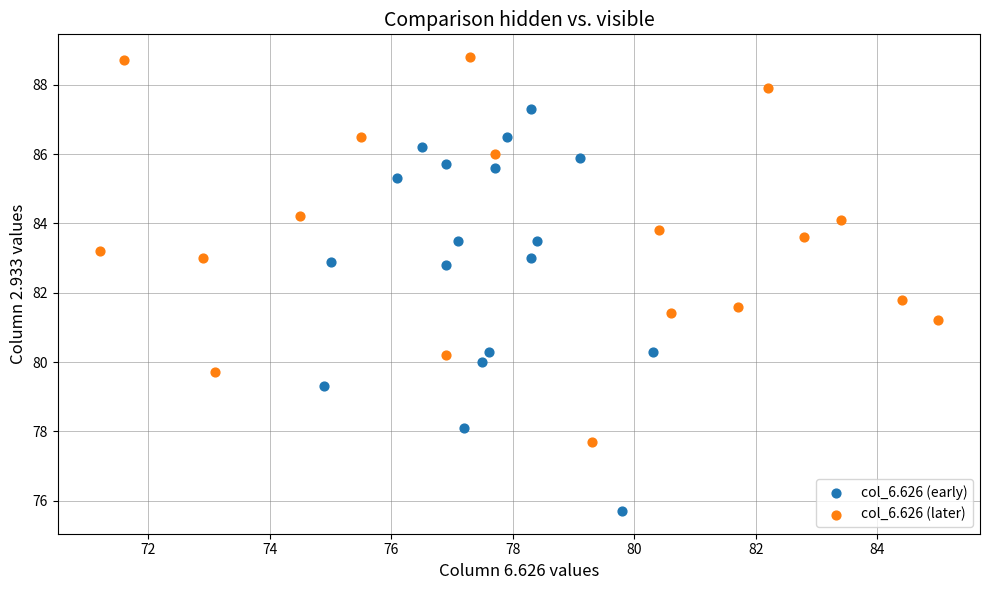

What are all the series names shown in the legend?

col_6.626 (early), col_6.626 (later)